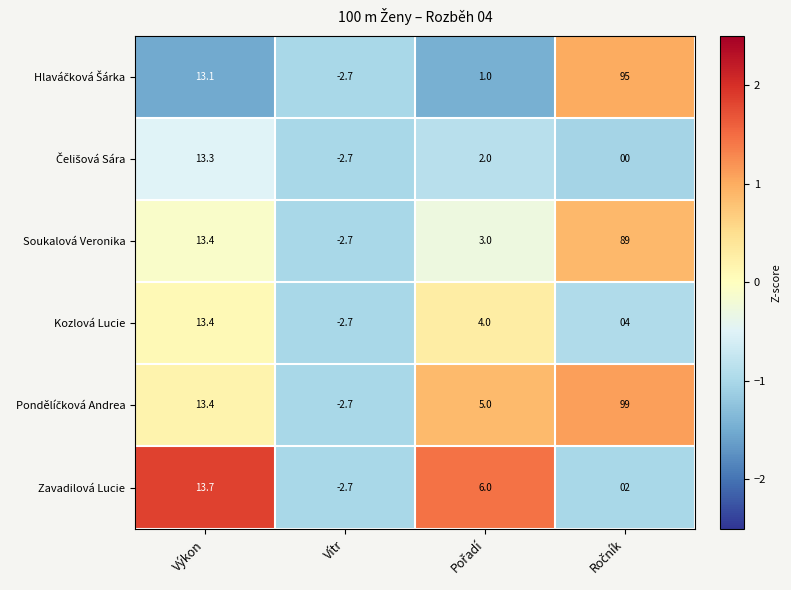

At which category does the chart reach its minimum across all series?

Vítr